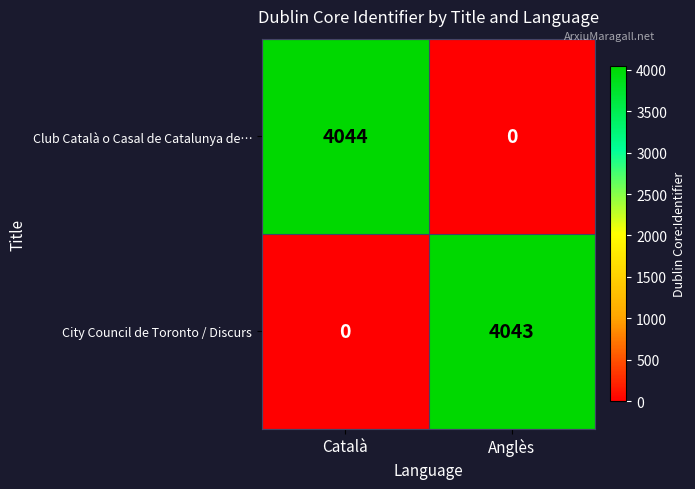

At which label does City Council de Toronto / Discurs reach its minimum?

Català